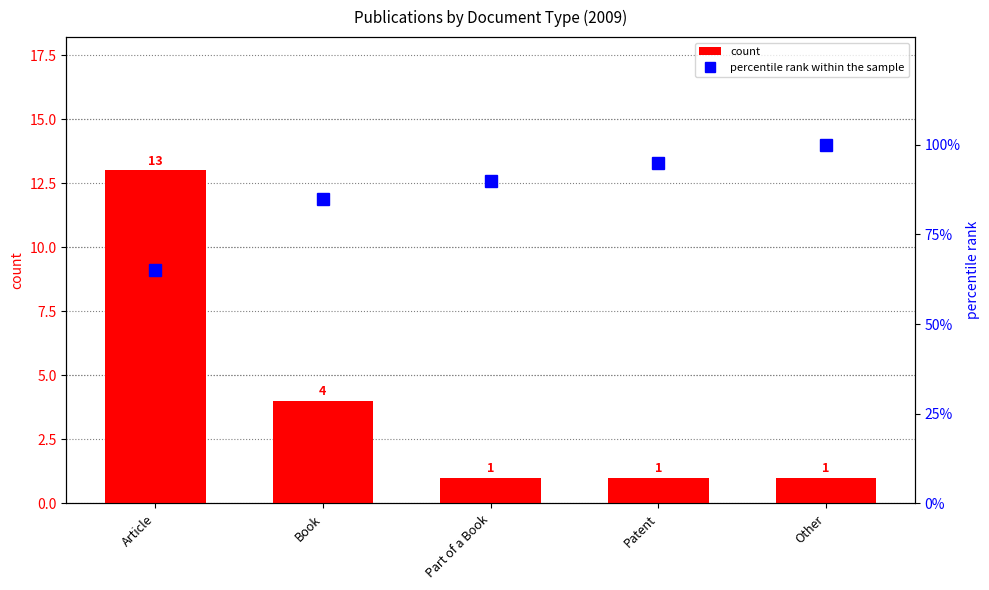

Between Patent and Book, which is larger?

Book